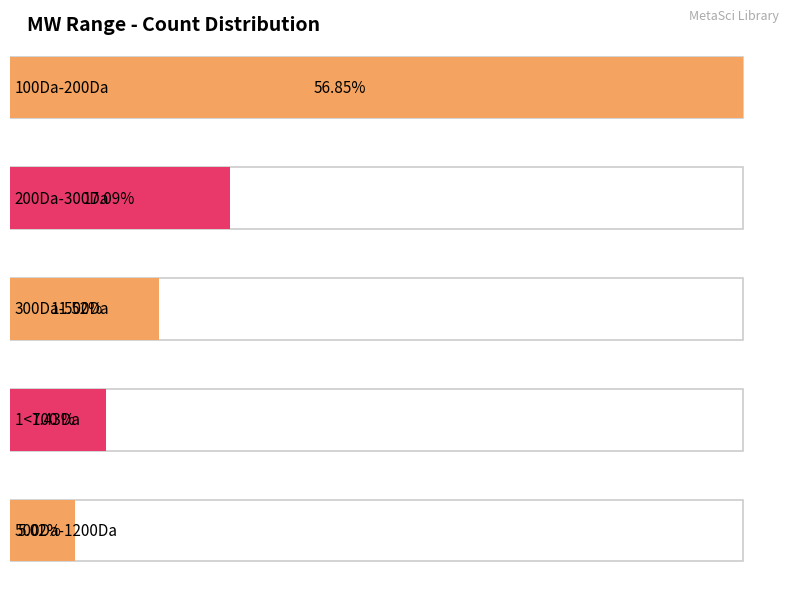

How many bars are there in total?

5